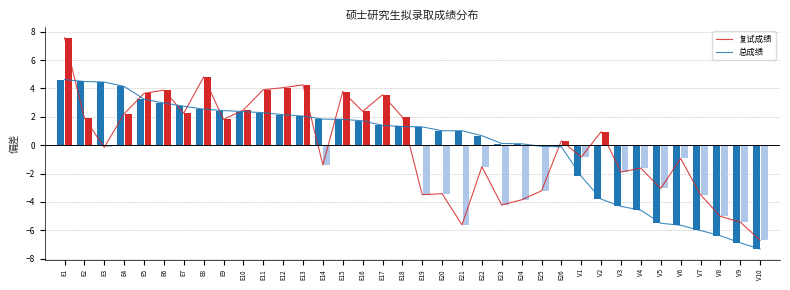

The 总成绩 series shows -3.8 at V2. True or false?

True